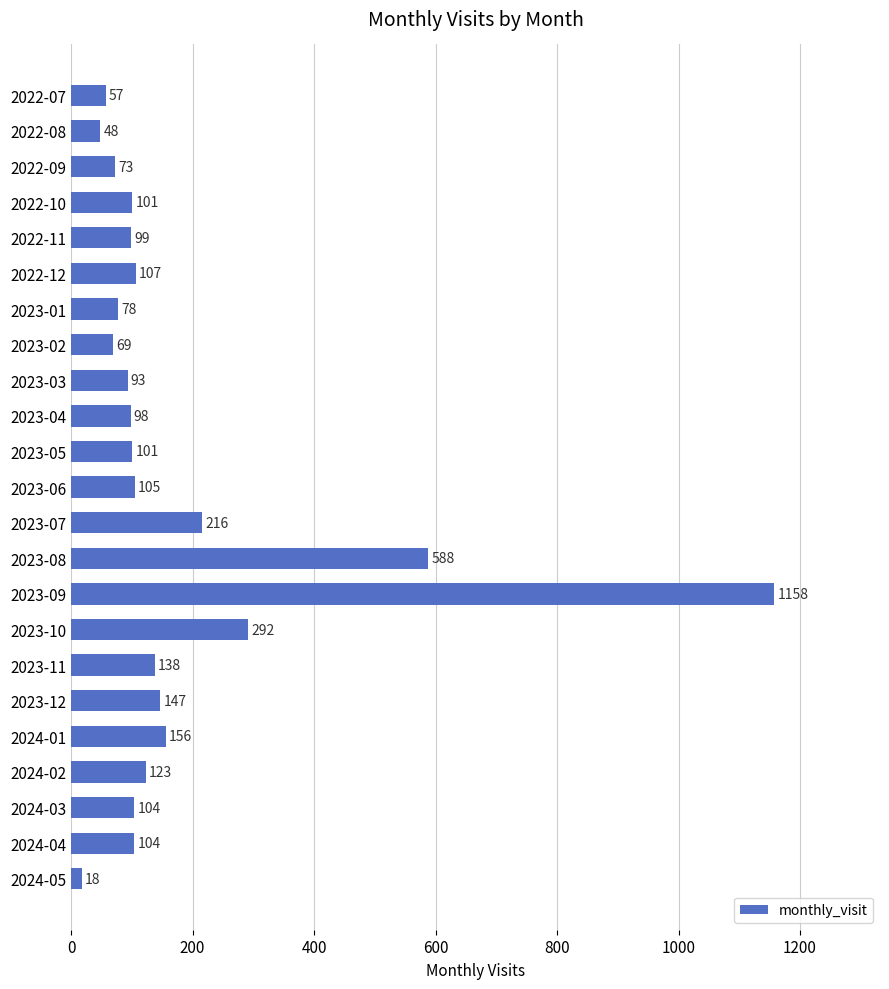

How many categories are shown in the chart?

23